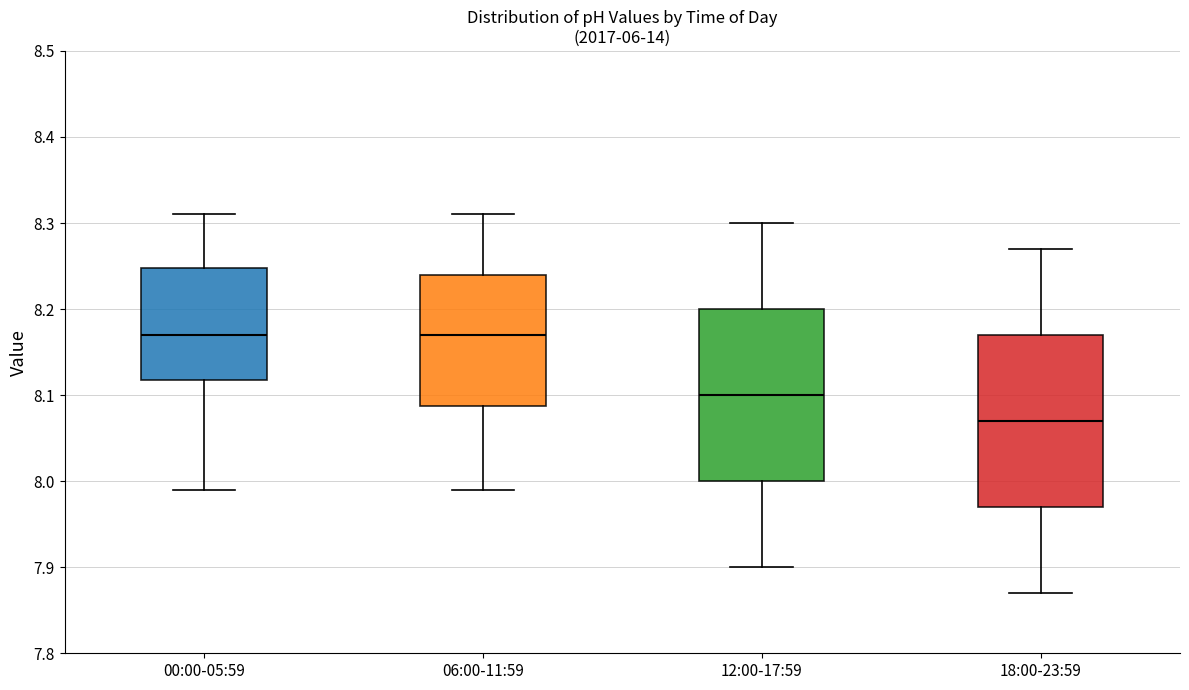

Reading left to right, transcribe this box plot: for each box, give where its median line is, the range the box spans, and where its two whiskers end, as read against the y-axis. The values are not printed on the chart, so give them approximately, as read against the axis.

00:00-05:59: median 8.17, box 8.12 to 8.25, whiskers 7.99 to 8.31
06:00-11:59: median 8.17, box 8.09 to 8.24, whiskers 7.99 to 8.31
12:00-17:59: median 8.10, box 8.00 to 8.20, whiskers 7.90 to 8.30
18:00-23:59: median 8.07, box 7.97 to 8.17, whiskers 7.87 to 8.27